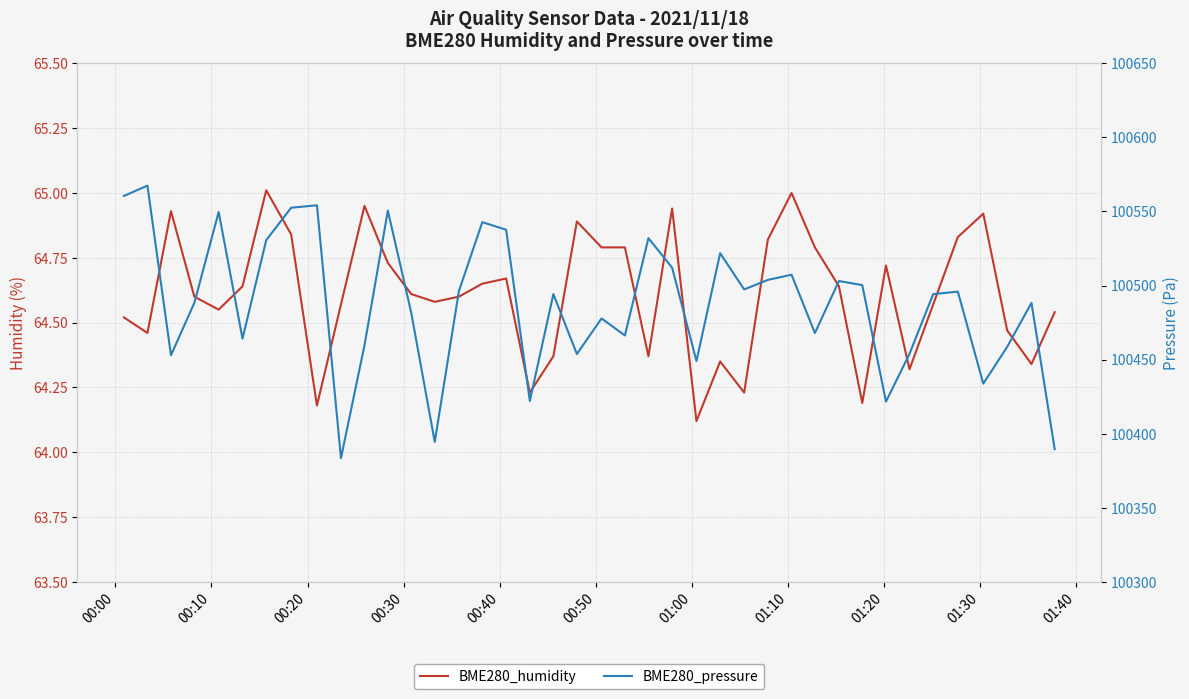

What is the difference between the maximum and minimum values in the BME280_pressure series?

184.0